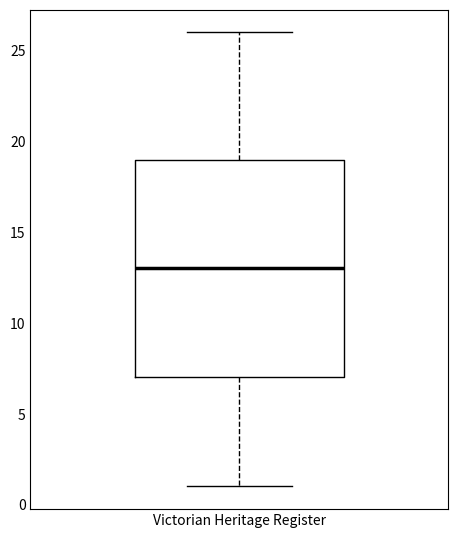

Read this box plot against the y-axis: the position of the median line, the range covered by the box, and the ends of both whiskers. The values are not printed on the chart, so give them approximately, as read against the axis.

median 13, box 7 to 19, whiskers 1 to 26